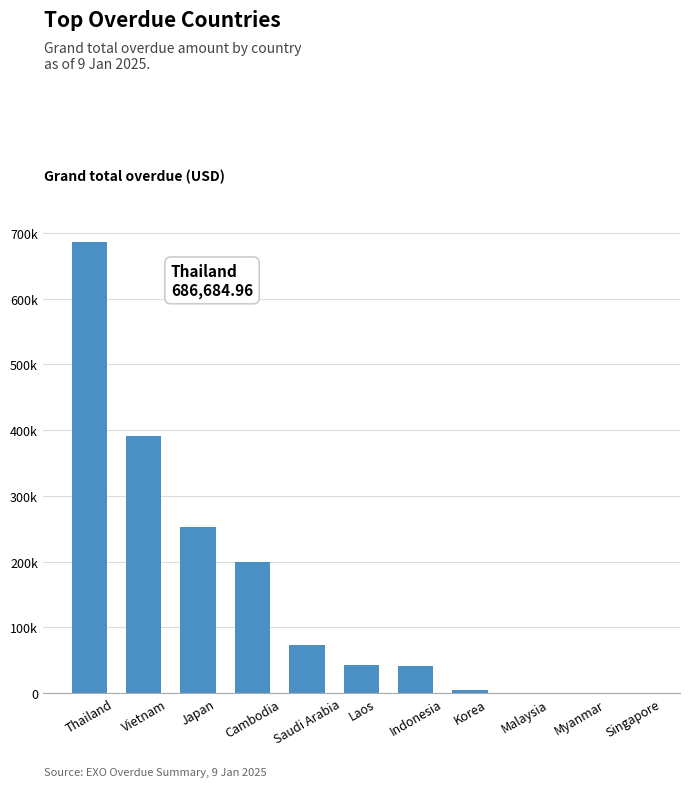

The chart shows a value of 686685.0 at Thailand. True or false?

True